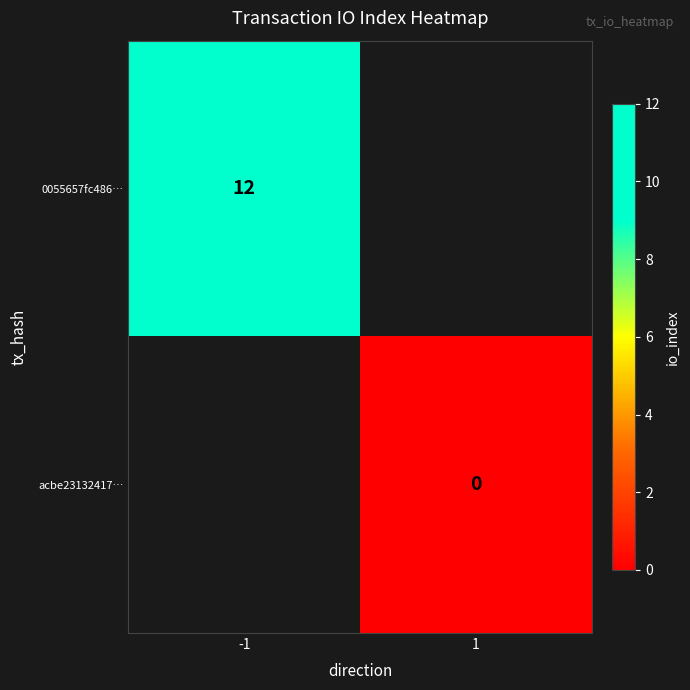

The value of 0055657fc486… at -1 is 8. True or false?

False